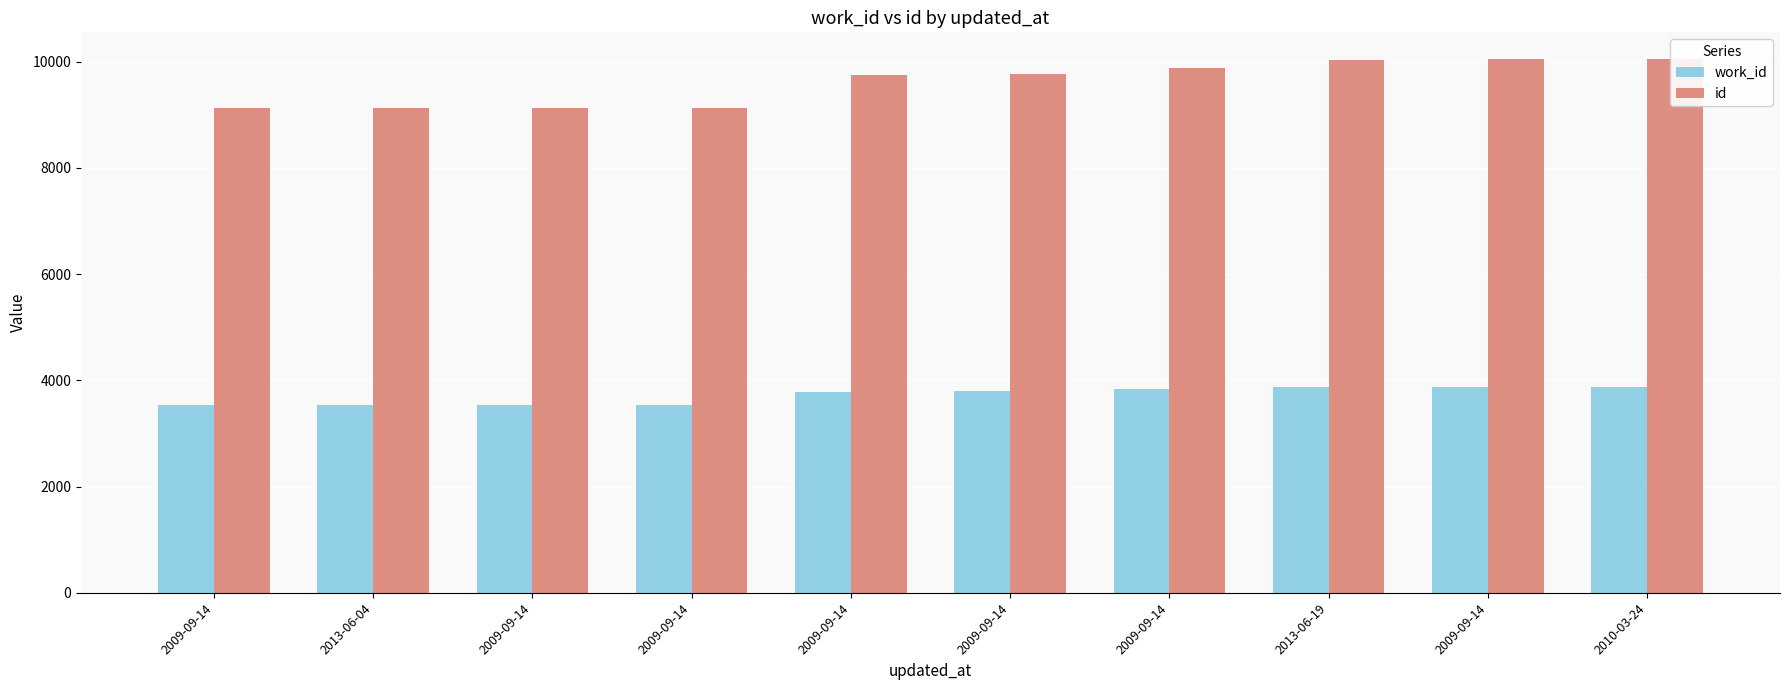

What is the lowest value of the work_id series?

3537